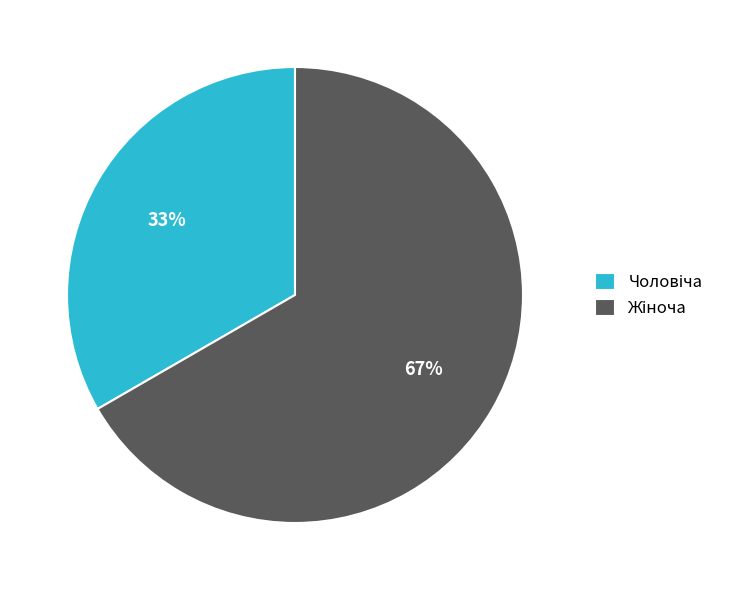

To the nearest percent, what is the average slice percentage?

50%